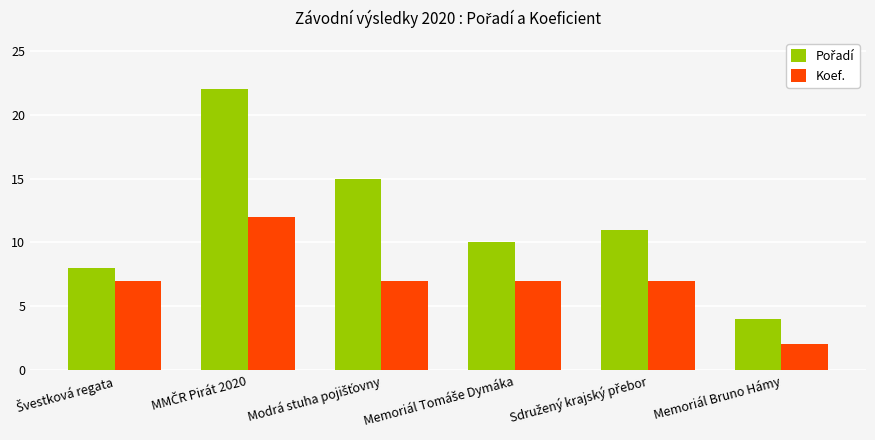

Is it true that Koef. equals 2 at Memoriál Bruno Hámy?

True